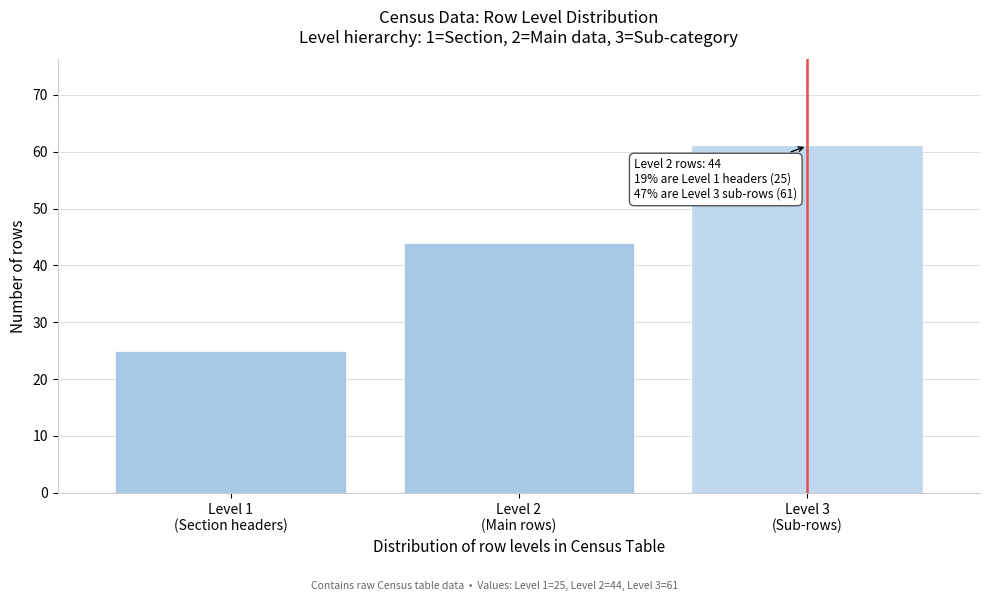

Reading left to right, list all the values displayed in this chart.

25	44	61